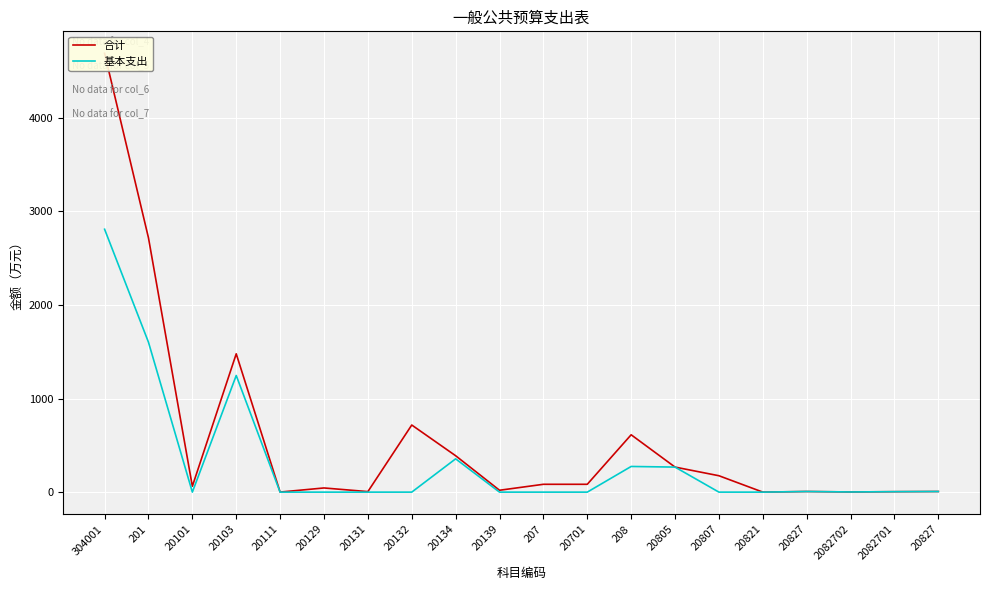

True or false: 基本支出 has more than 2 interior local peaks.

True